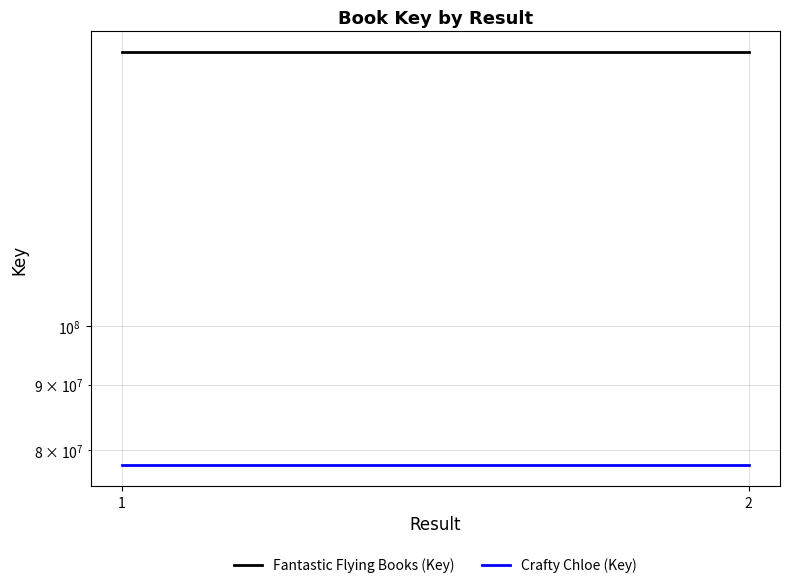

Count the number of categories in the chart.

2